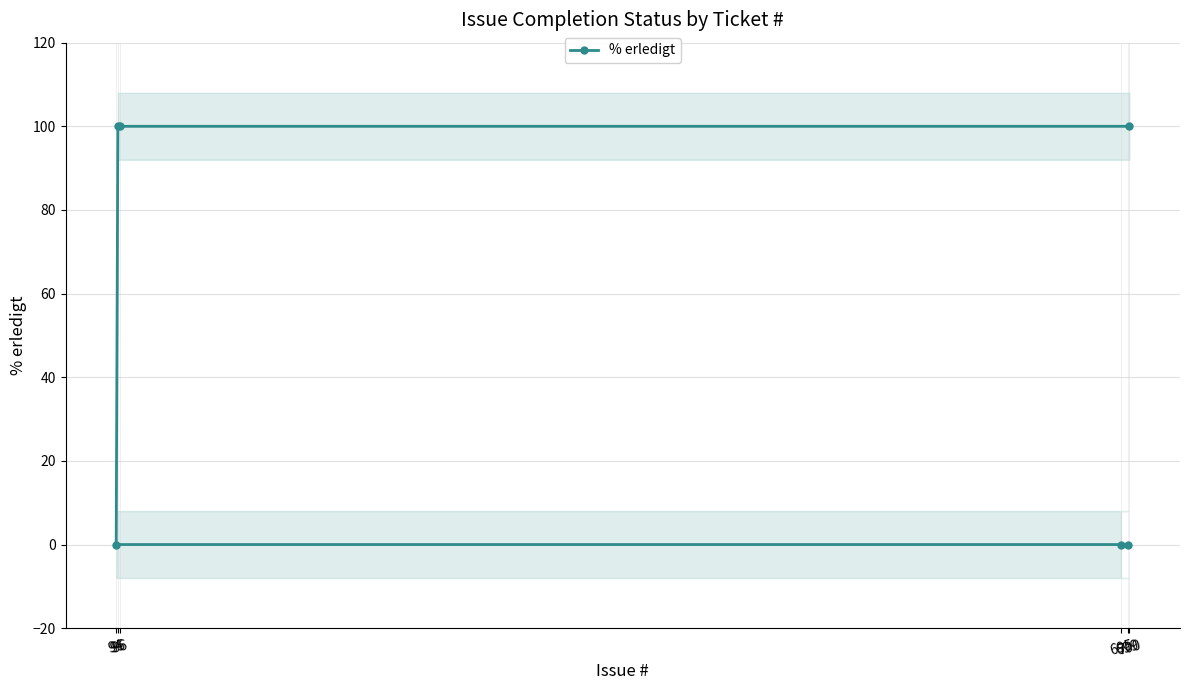

Between 94 and 699, which is larger?

94